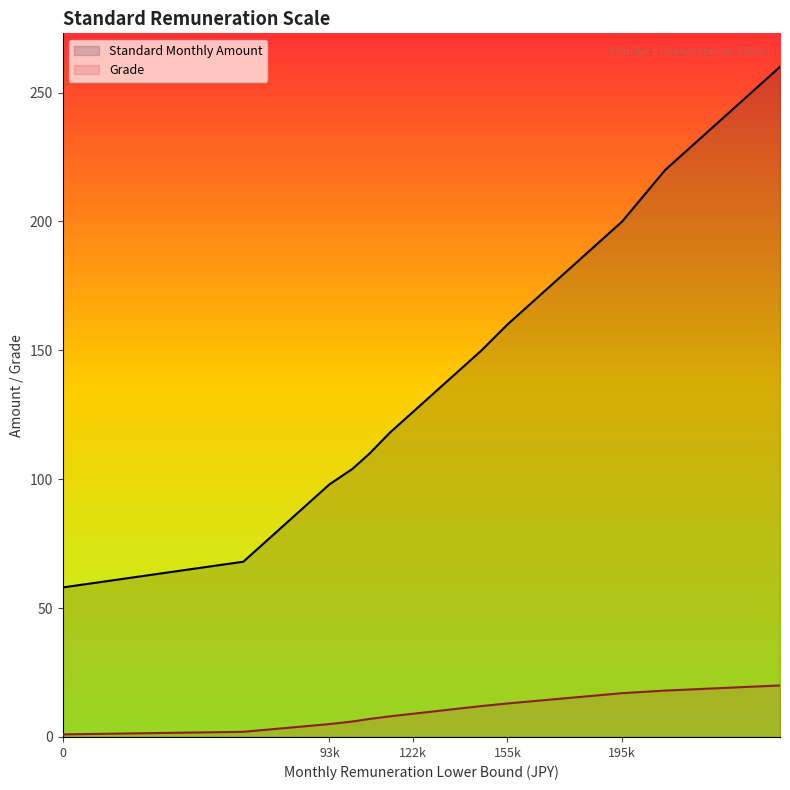

What is the total value across all series at 165000?

184